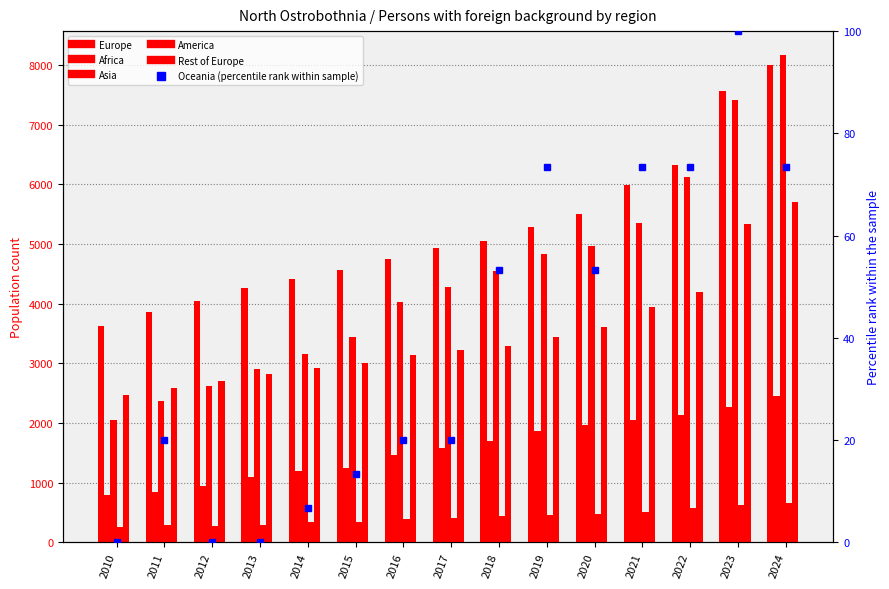

How many categories are shown in the chart?

15